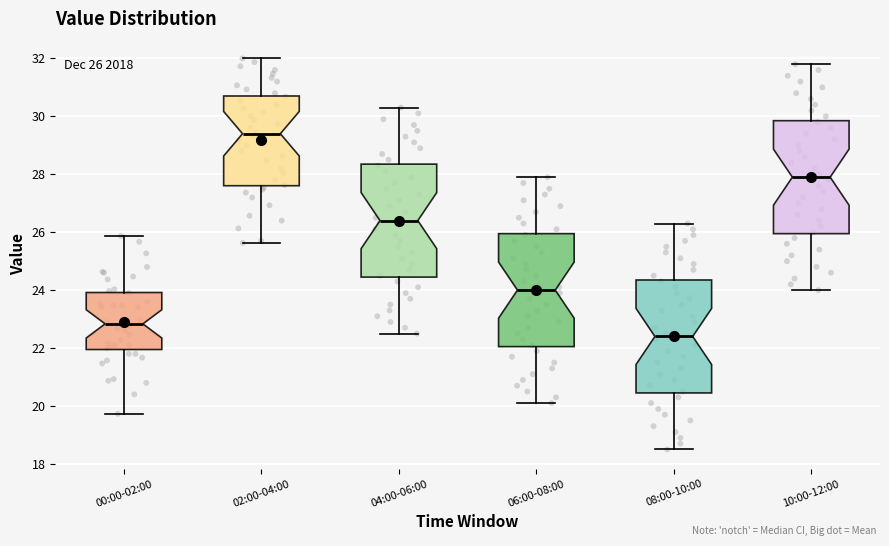

Which box's median line is the highest?

02:00-04:00